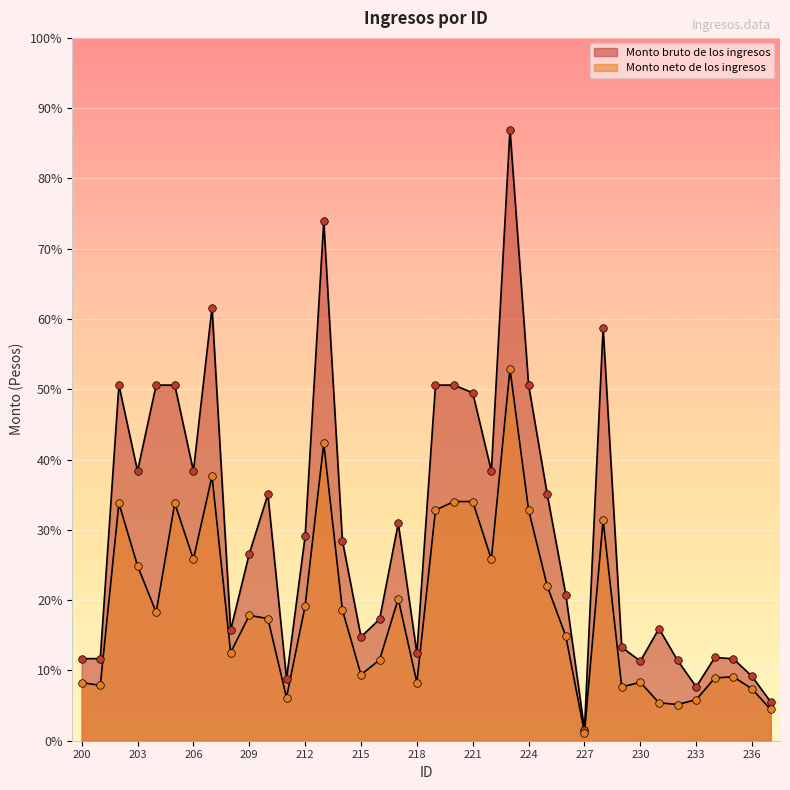

Which series contains the highest Y value?

Monto bruto de los ingresos